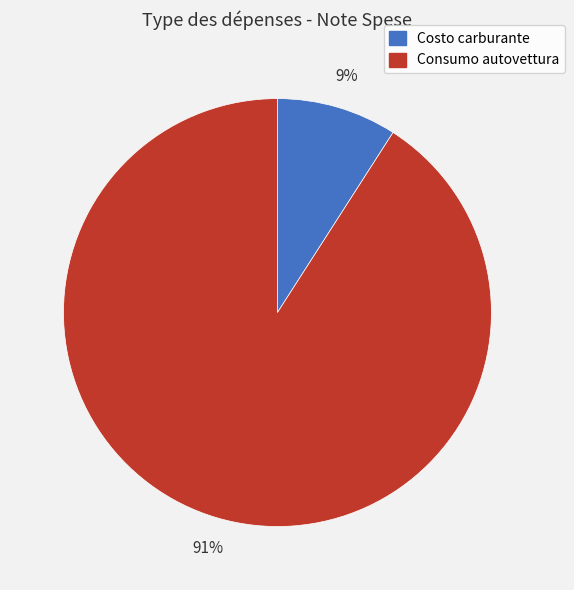

Which slice is the largest?

Consumo autovettura